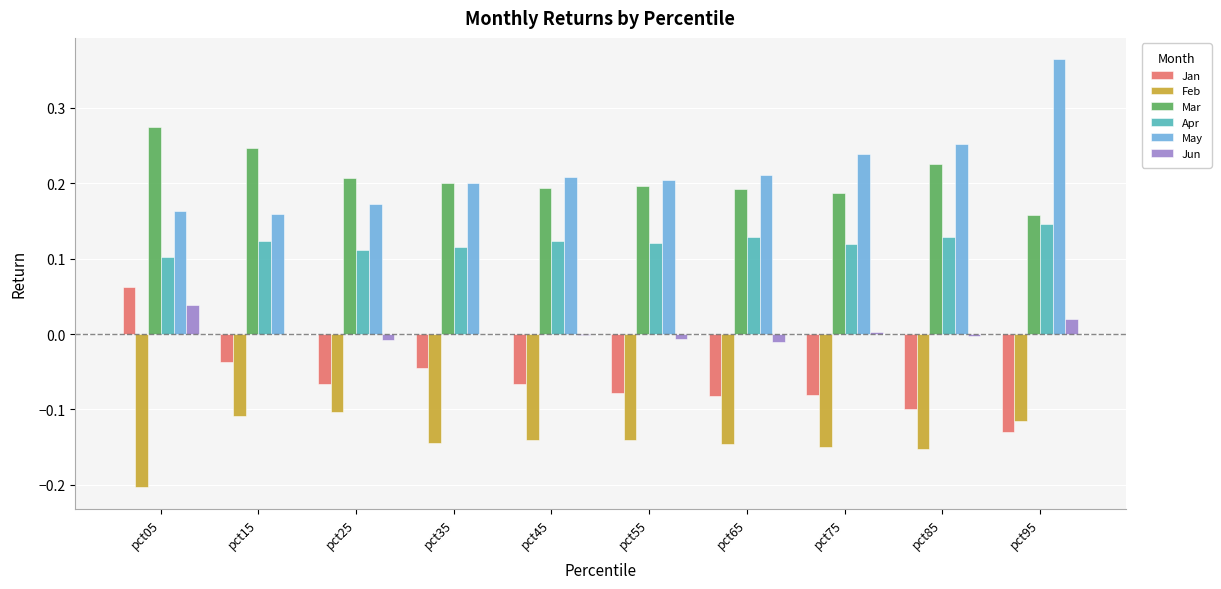

Which category has the highest value across all series?

pct95